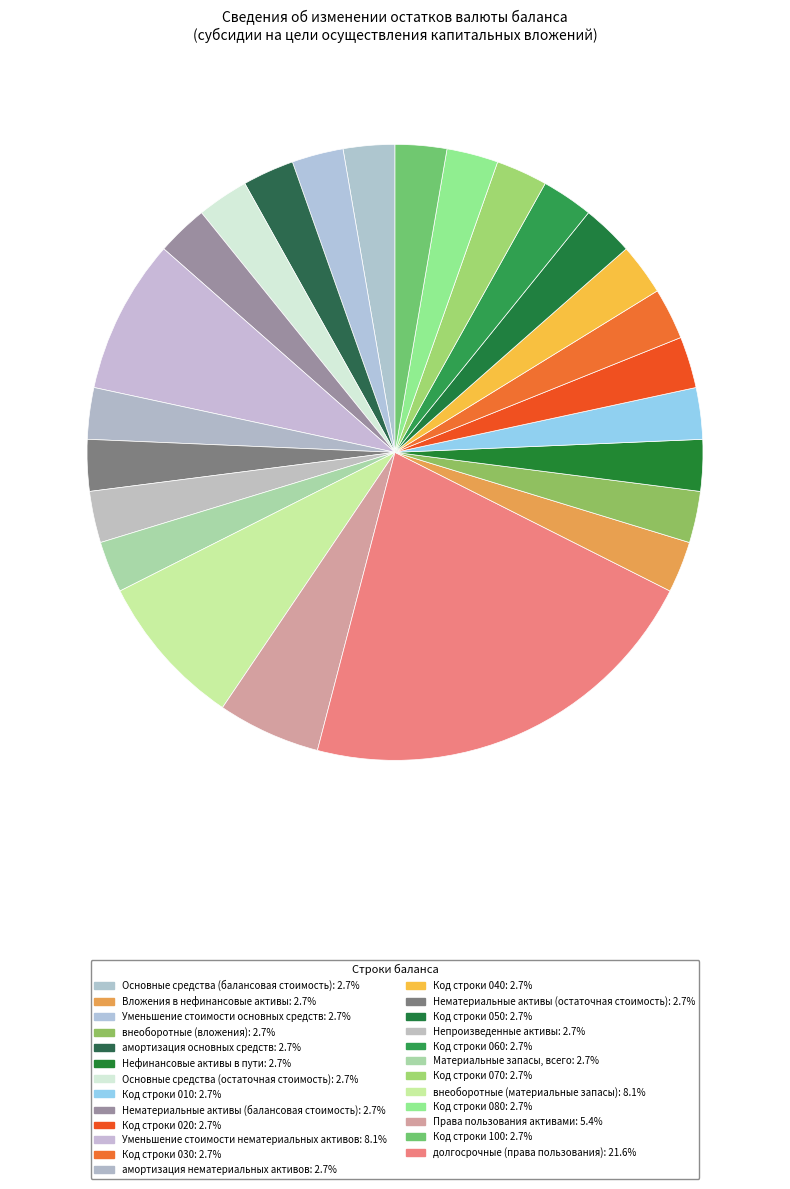

How many segments does this pie chart have?

25